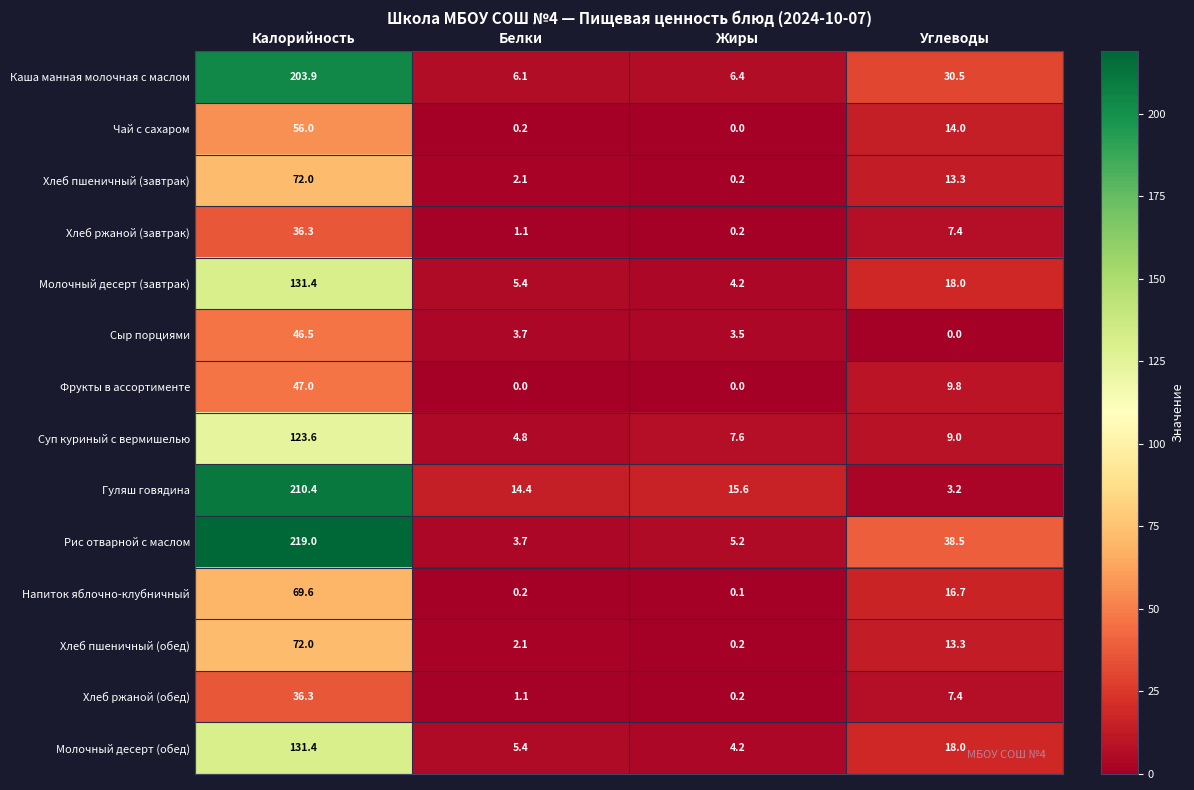

At which label does Сыр порциями first exceed 3?

Калорийность